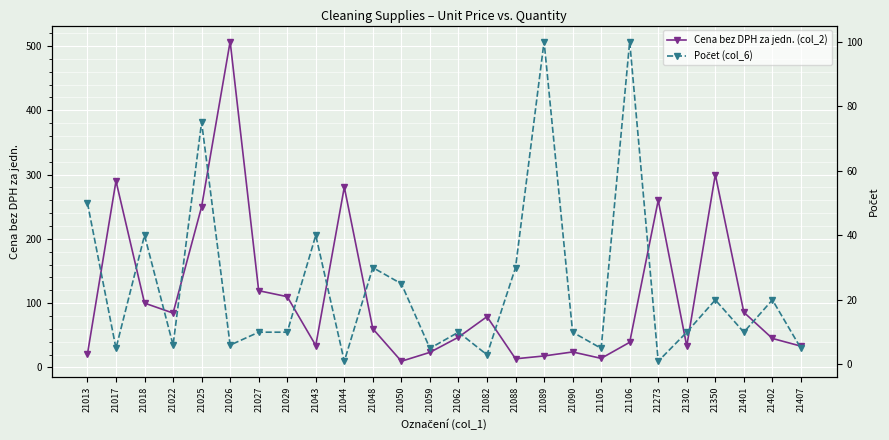

Reading left to right, list all the values displayed in this chart.

Cena bez DPH za jedn. (col_2): 20.7	290.0	100.0	84.5	250.0	507.0	119.3	110.0	34.0	280.5	60.0	9.5	23.4	47.0	78.9	13.3	17.8	24.0	14.0	39.0	260.0	33.0	300.0	85.7	45.0	33.0
Počet (col_6): 50.0	5.0	40.0	6.0	75.0	6.0	10.0	10.0	40.0	1.0	30.0	25.0	5.0	10.0	3.0	30.0	100.0	10.0	5.0	100.0	1.0	10.0	20.0	10.0	20.0	5.0